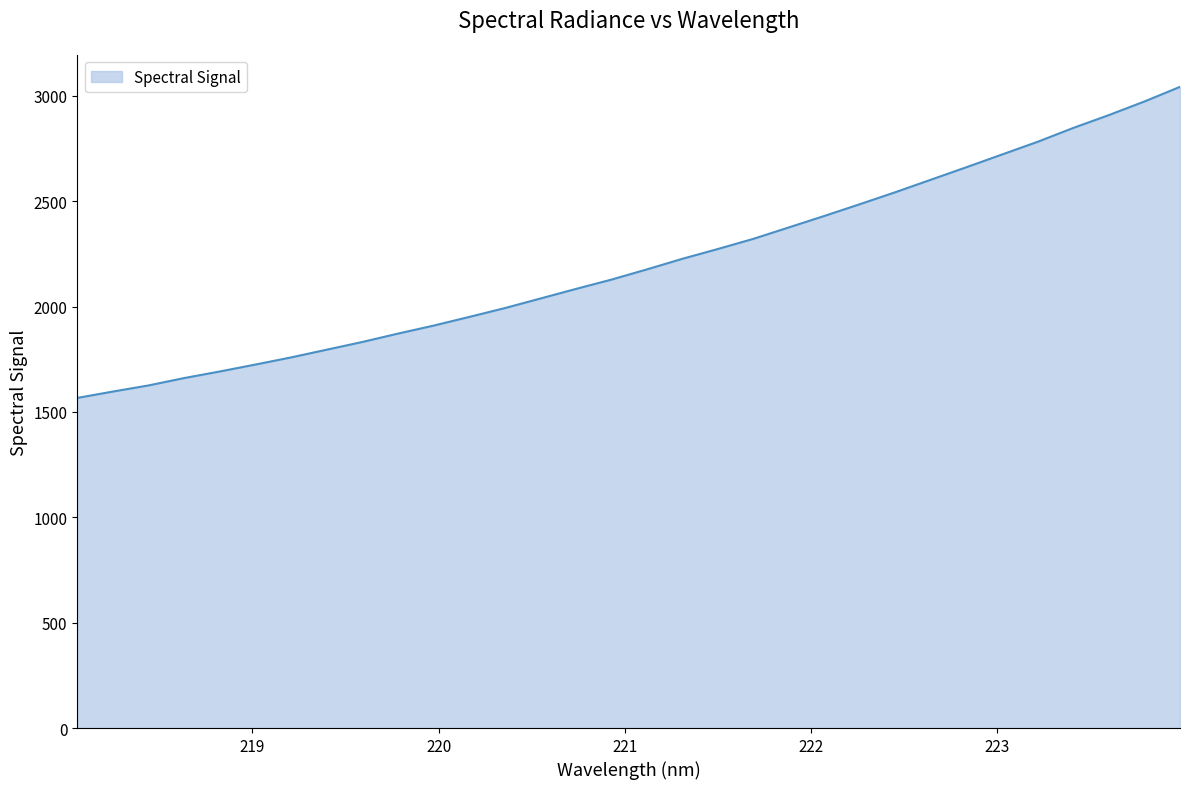

What is the difference between the maximum and minimum values?

1476.5